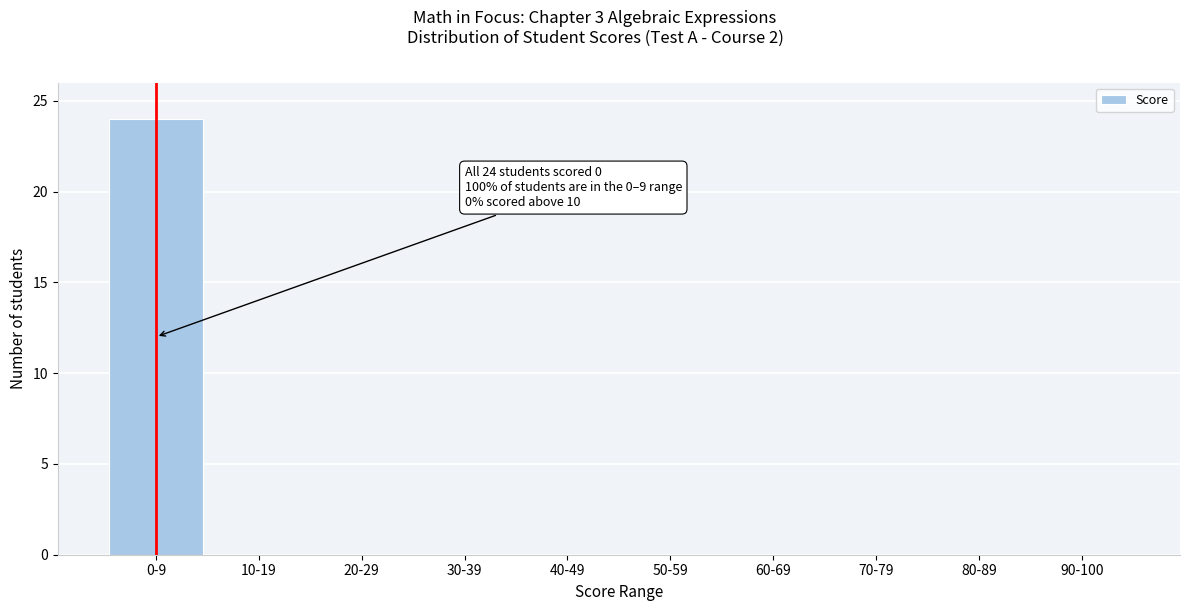

Reading left to right, what are all the values shown in this chart?

0-9=24	10-19=0	20-29=0	30-39=0	40-49=0	50-59=0	60-69=0	70-79=0	80-89=0	90-100=0